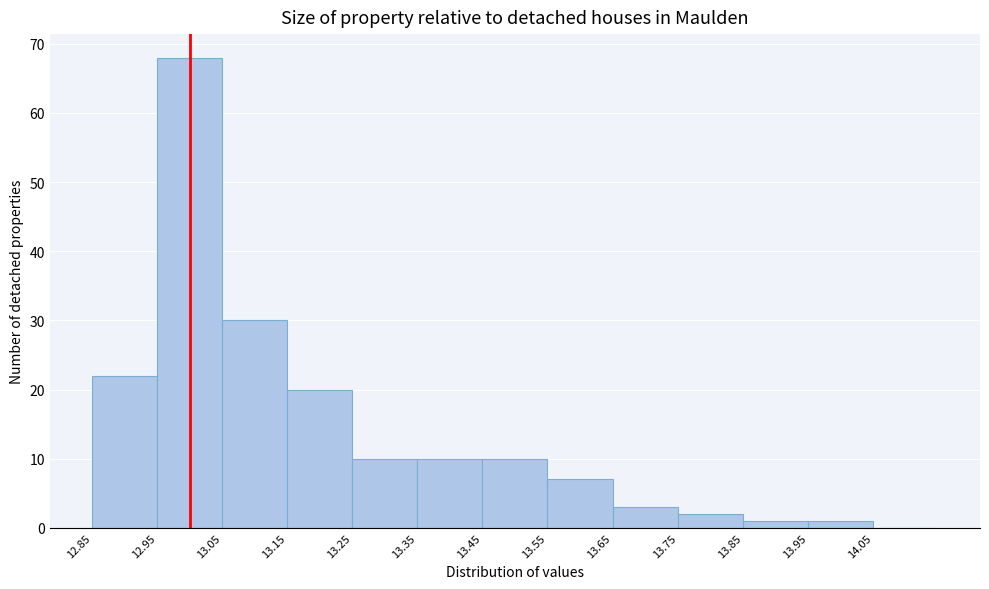

Over which range of the x-axis is the bar tallest?

12.95 to 13.05